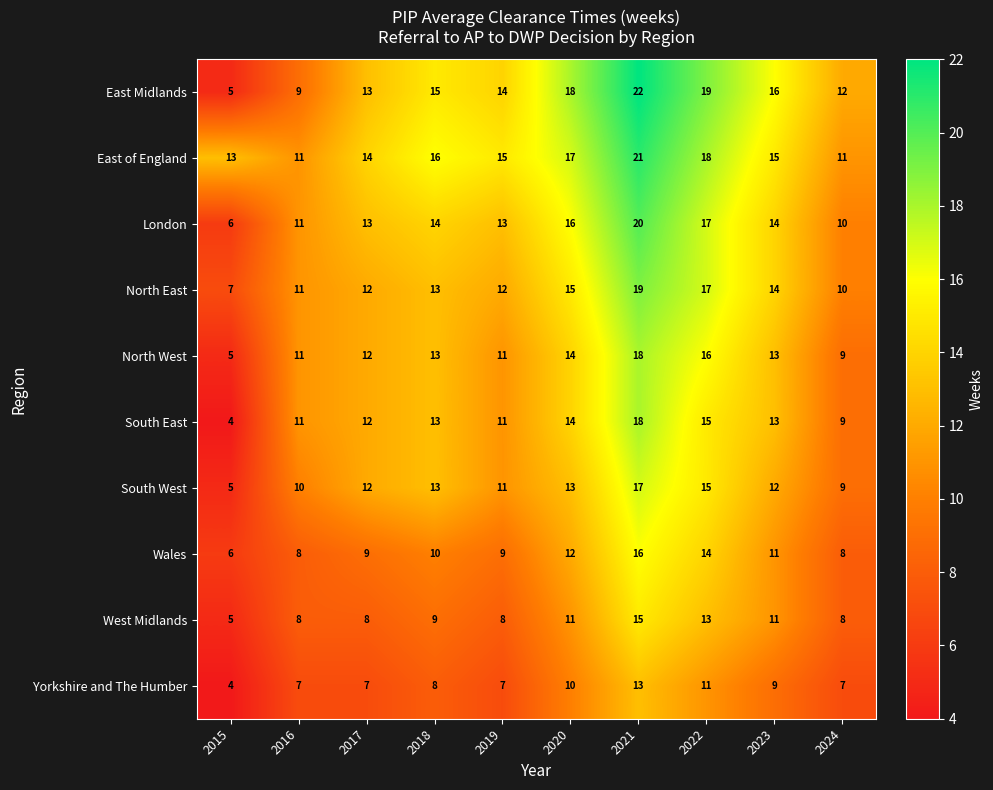

What is the sum of the South East values at 2021 and 2017?

30